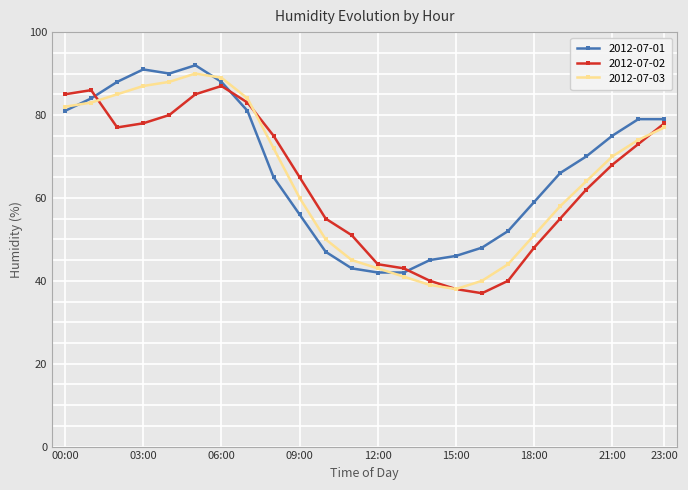

True or false: 2012-07-01 has more than 0 points higher than both neighbors.

True